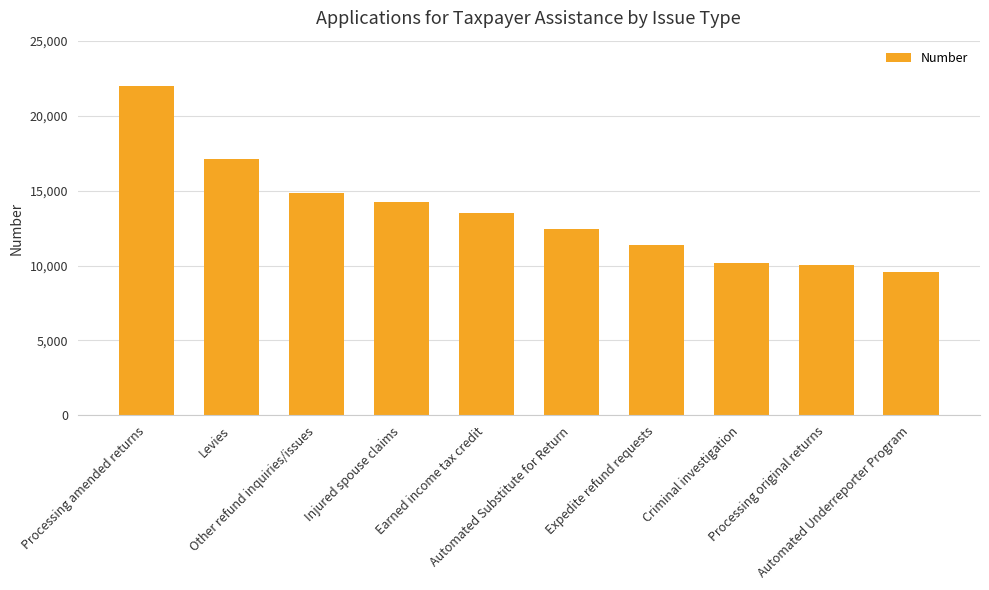

What is the change in value from Expedite refund requests to Processing original returns?

-1355